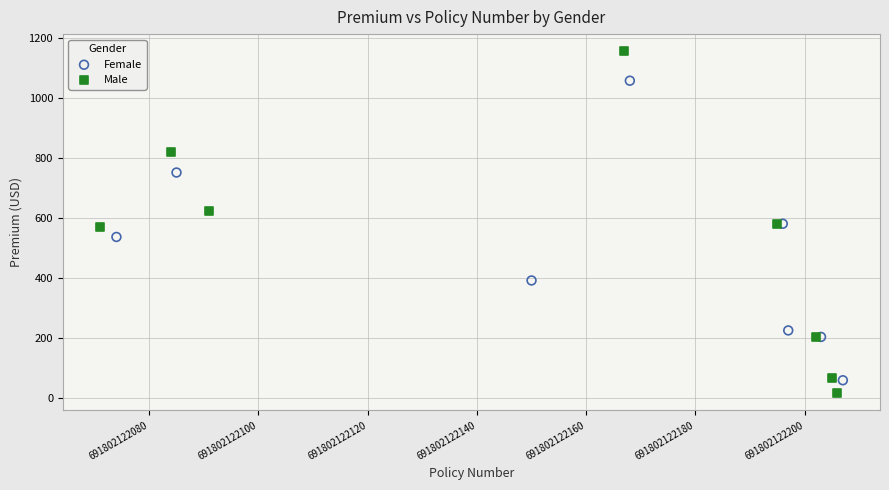

Which series has the largest Y range (max minus min)?

Male